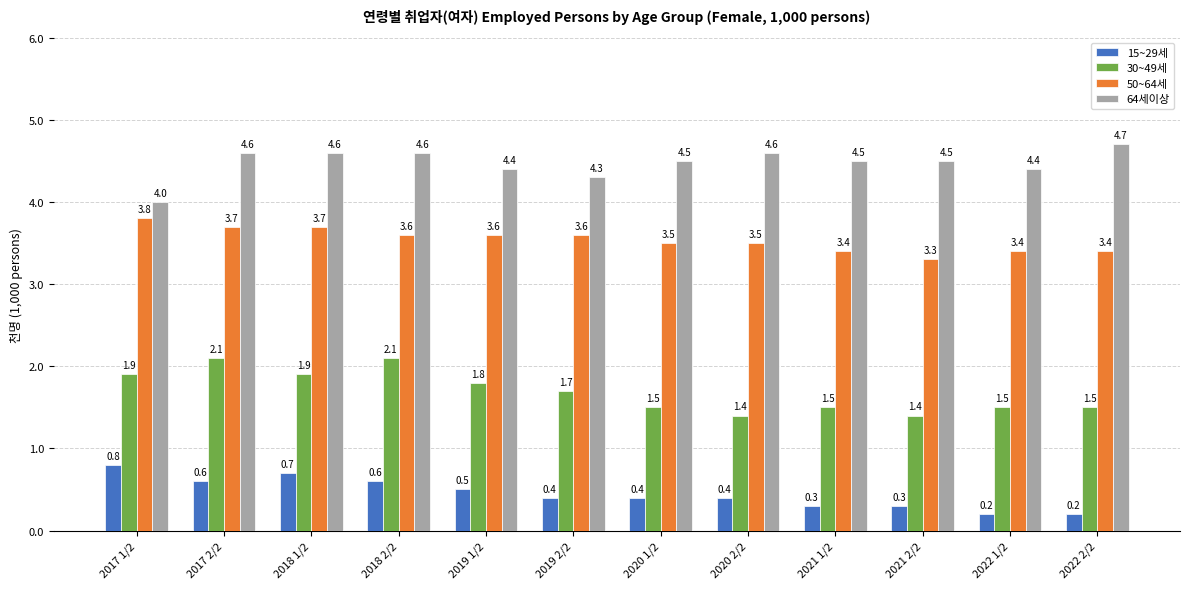

The value of 64세이상 at 2019 1/2 is 2.3. True or false?

False